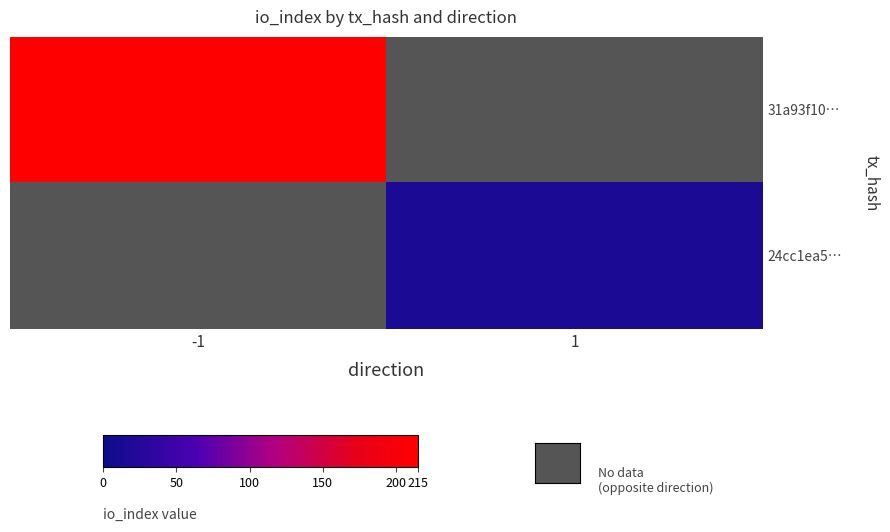

List the labels in order of 24cc1ea5… value, smallest first.

-1, 1